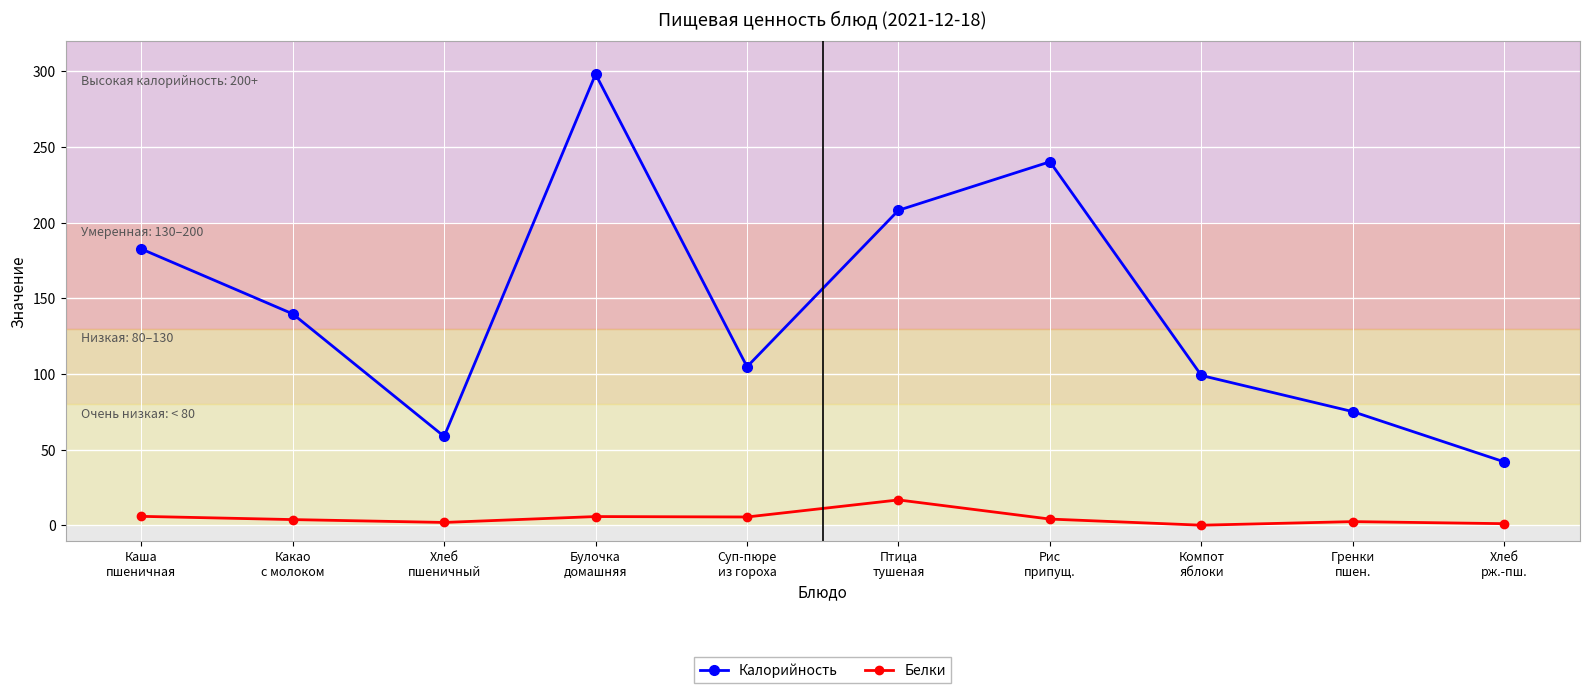

At which category is the sum across all series the highest?

Булочка
домашняя